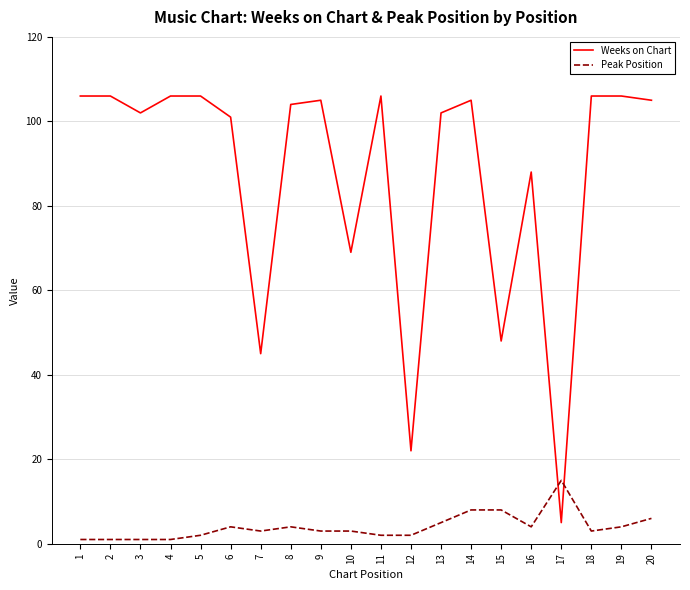

At how many categories does at least one series exceed 94?

14